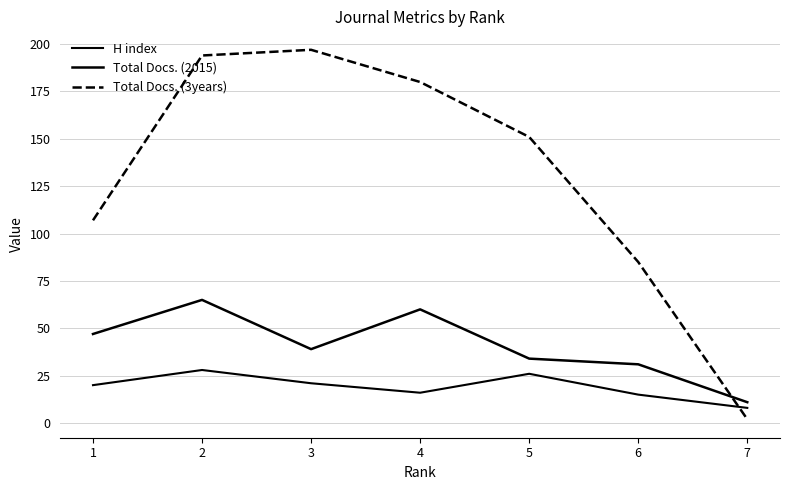

How many lines are shown in the chart?

3